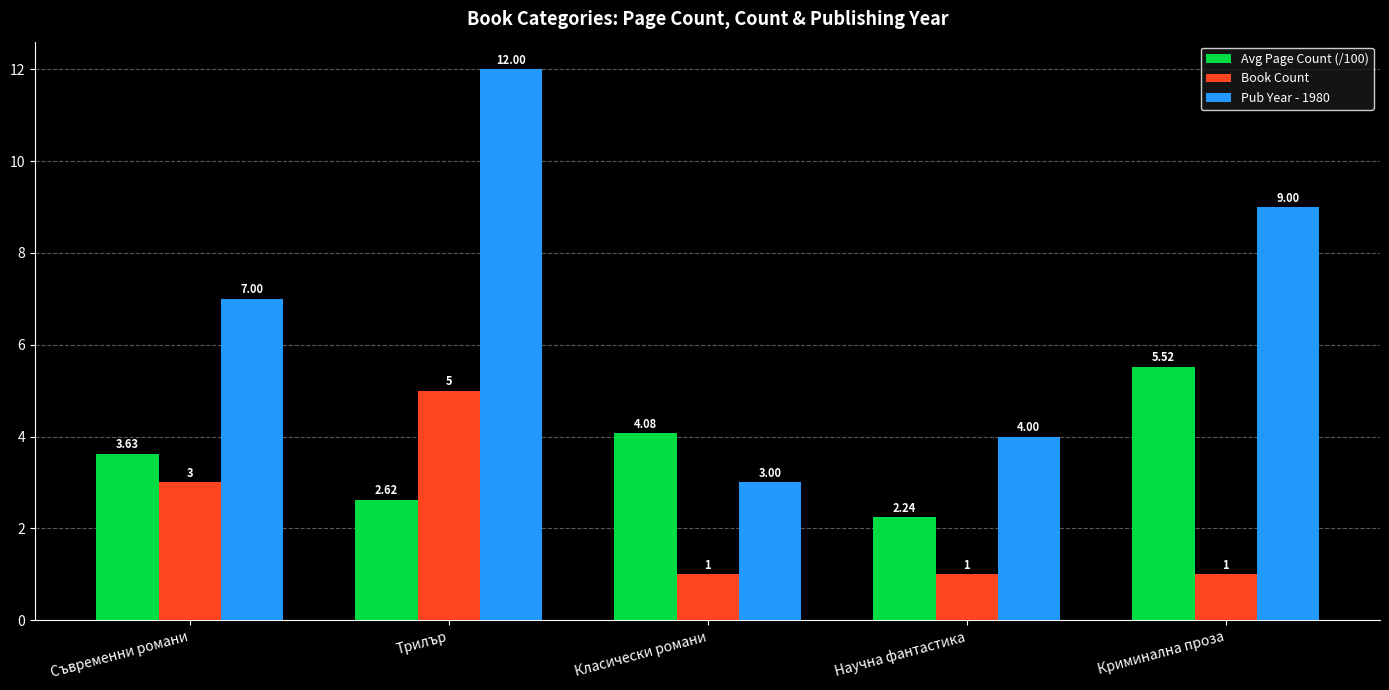

How many bars are there in each group?

3